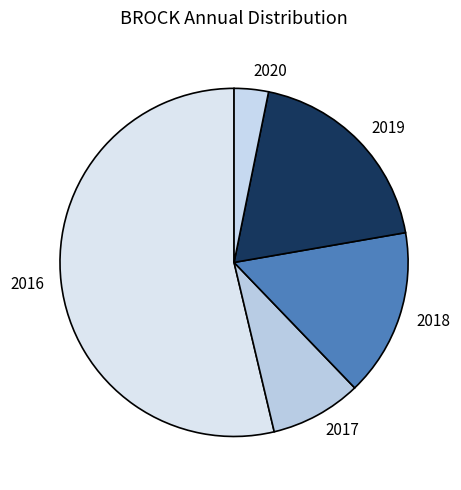

Is it true that 2020 is 3% of the pie?

True